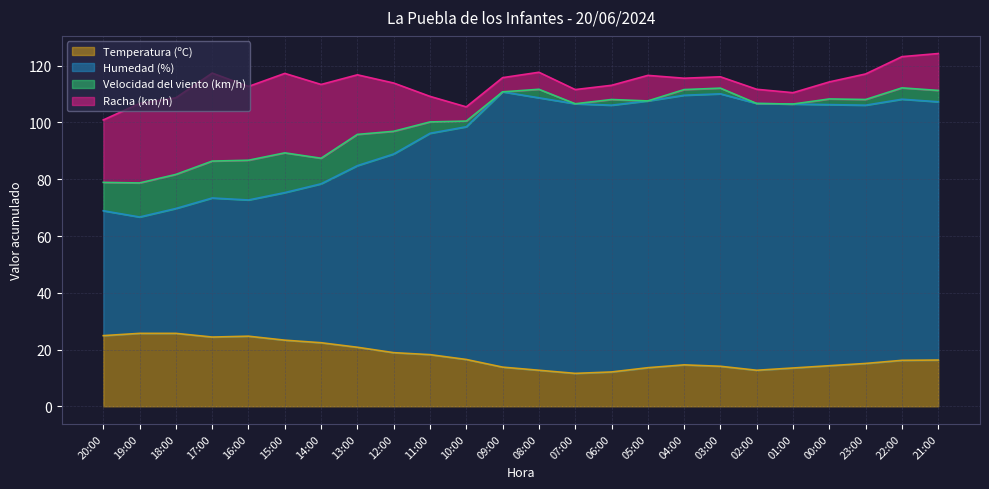

What is the smallest value displayed?

11.6